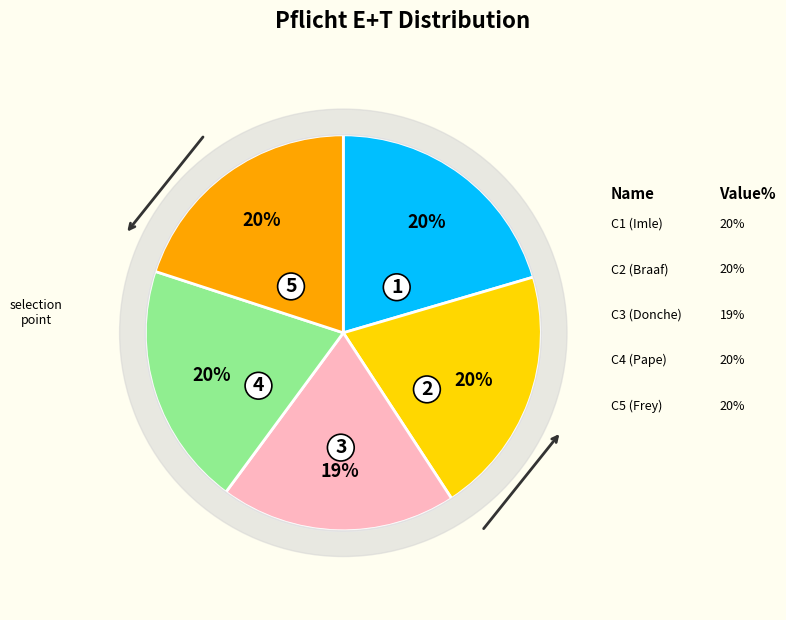

Does Braaf represent more than half of the total?

No